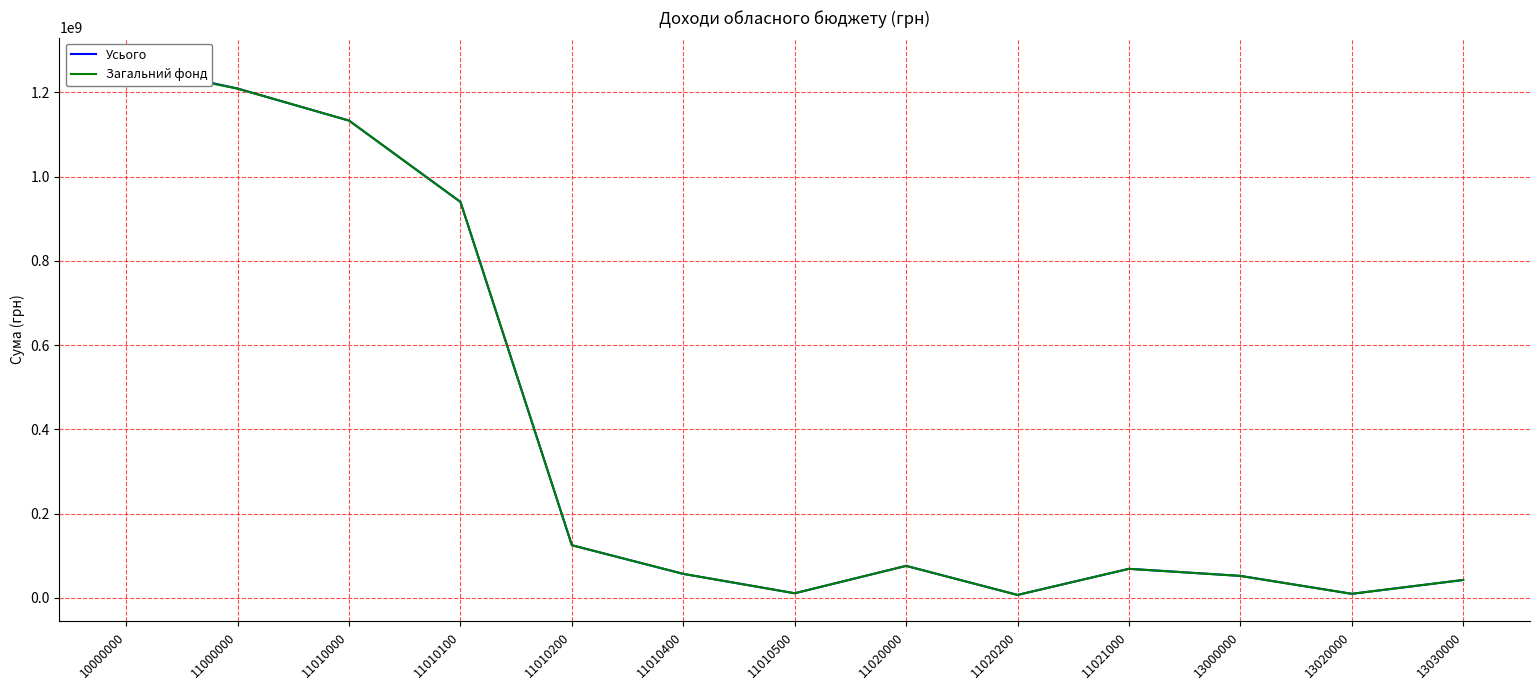

Count the number of data series in this chart.

2